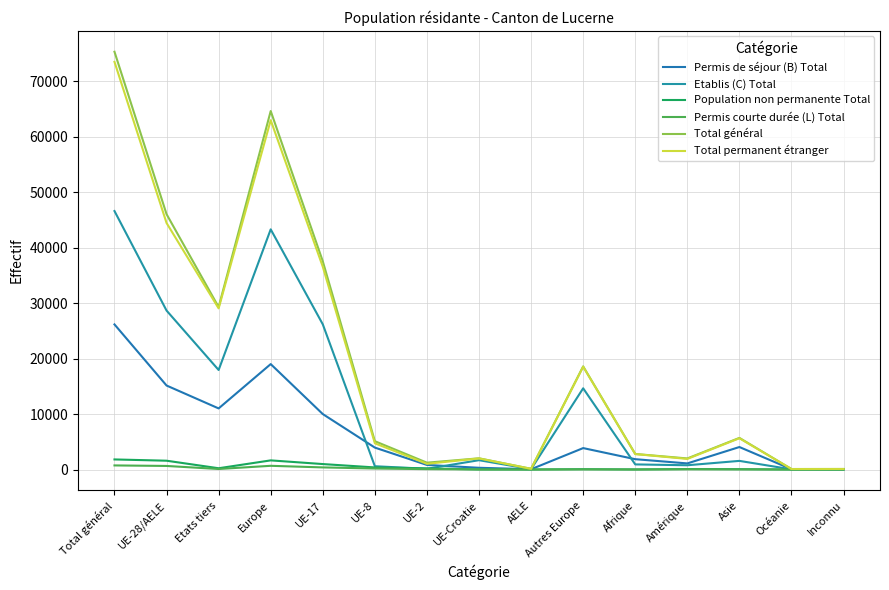

What is the label of the 13th point from the left?

Asie